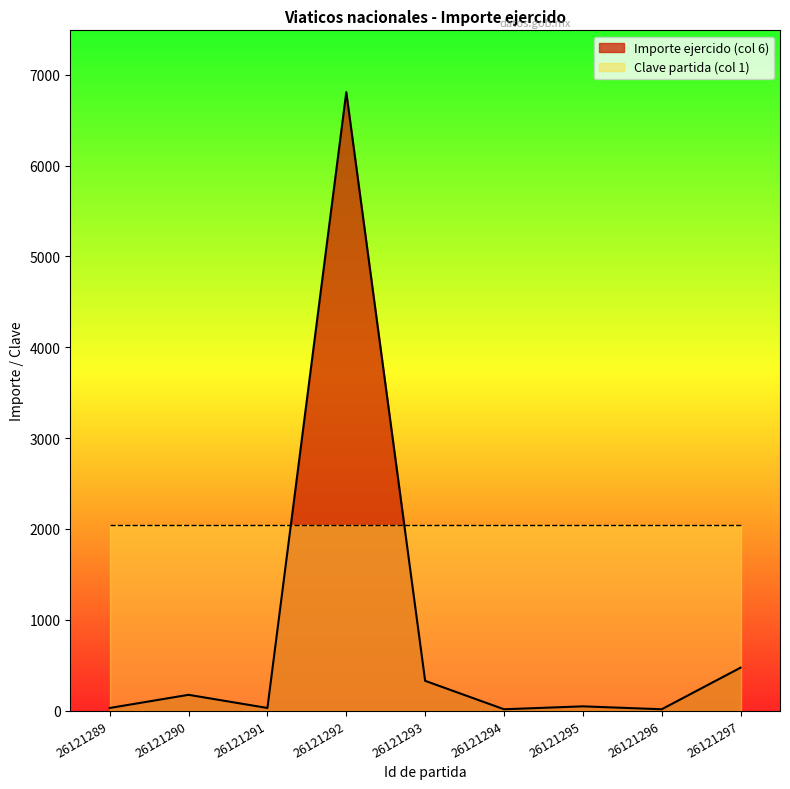

Rank the categories by value from highest to lowest.

26121292, 26121297, 26121293, 26121290, 26121295, 26121289, 26121291, 26121294, 26121296